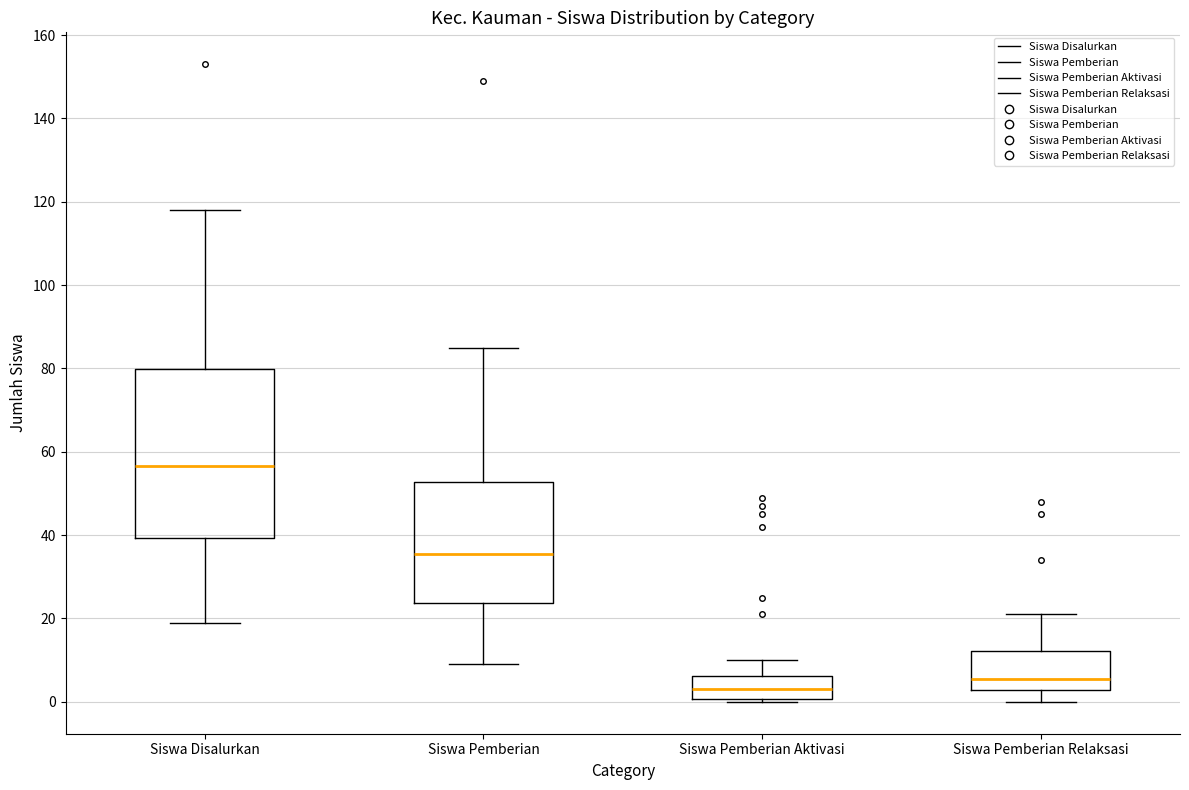

Comparing the boxes themselves (not the whiskers), which one is the tallest?

Siswa Disalurkan